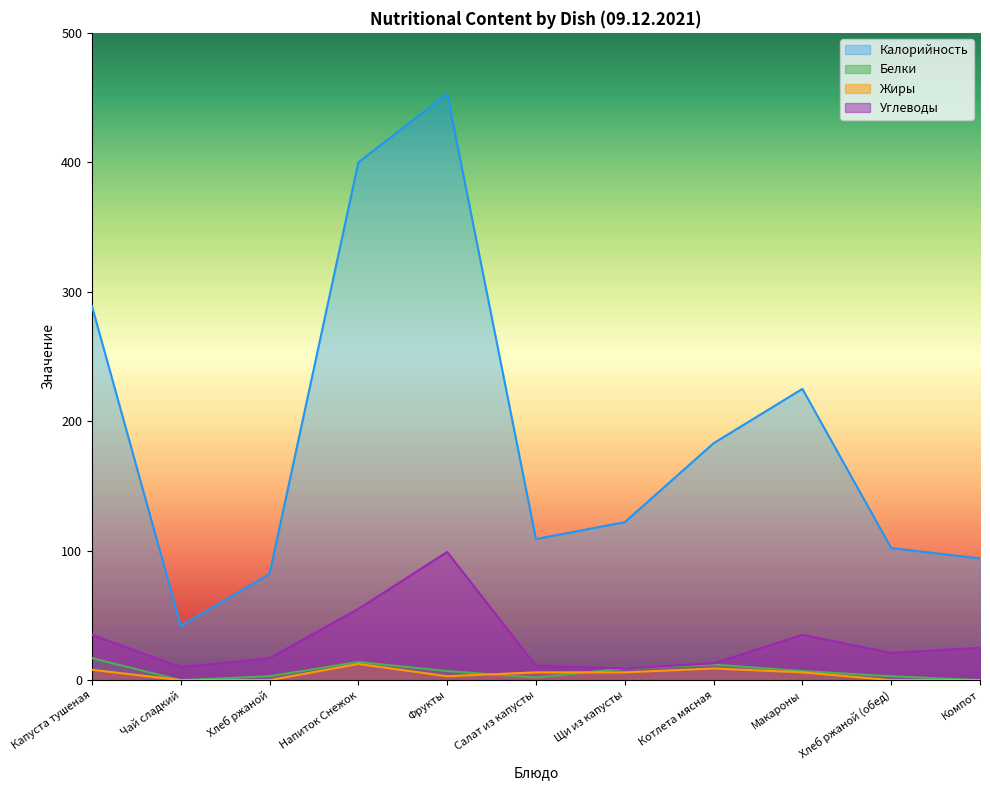

At Хлеб ржаной (обед), list the series in order from largest to smallest.

Калорийность, Углеводы, Белки, Жиры